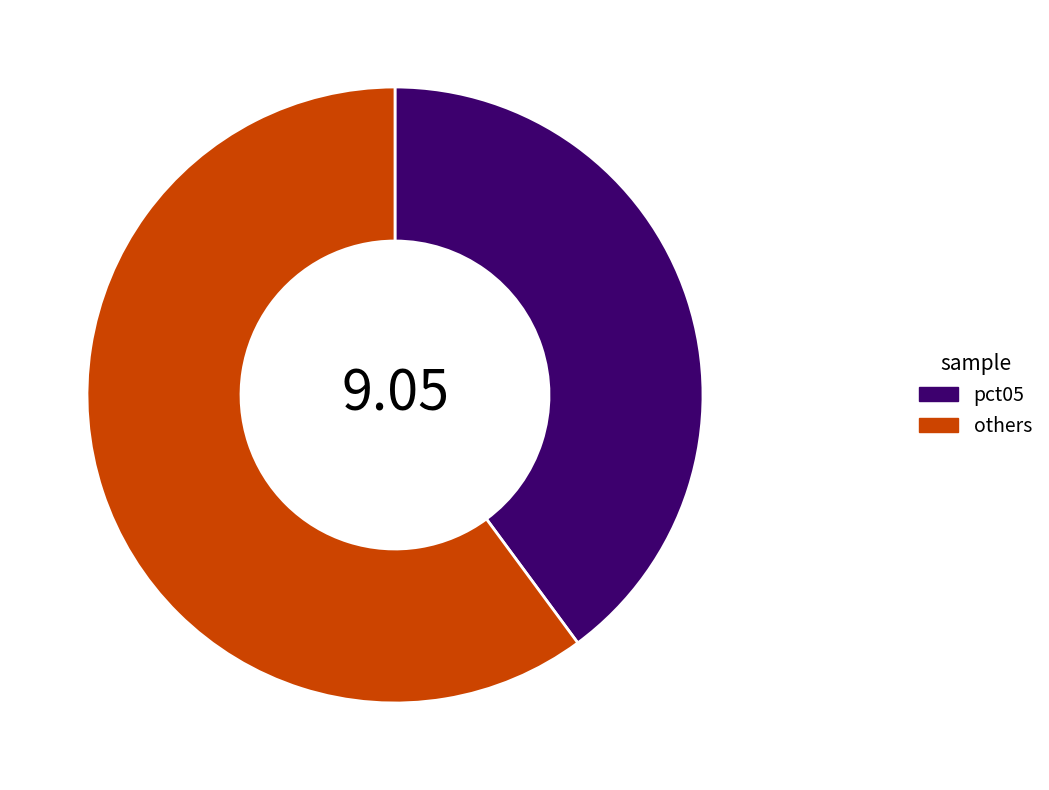

Is the sum of pct05 and others greater than half?

Yes